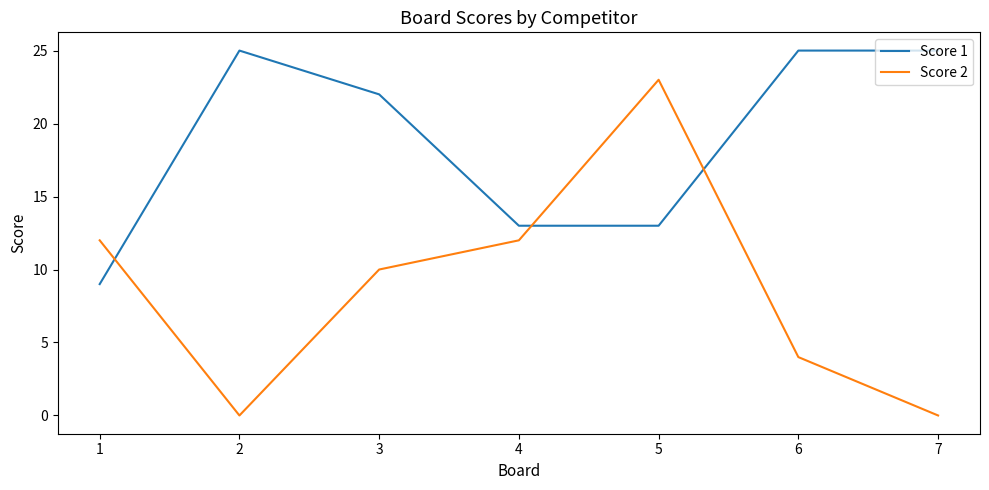

Reading left to right, what are all the values shown in this chart?

Score 1: 9	25	22	13	13	25	25
Score 2: 12	0	10	12	23	4	0